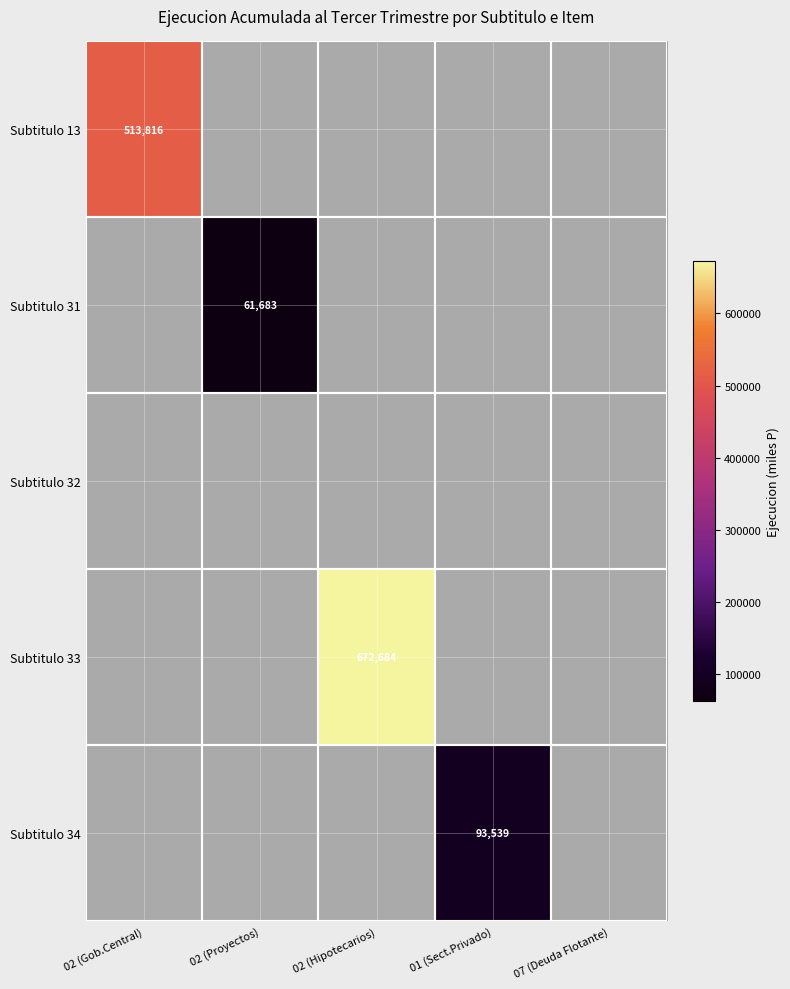

How many distinct data groups are displayed?

5